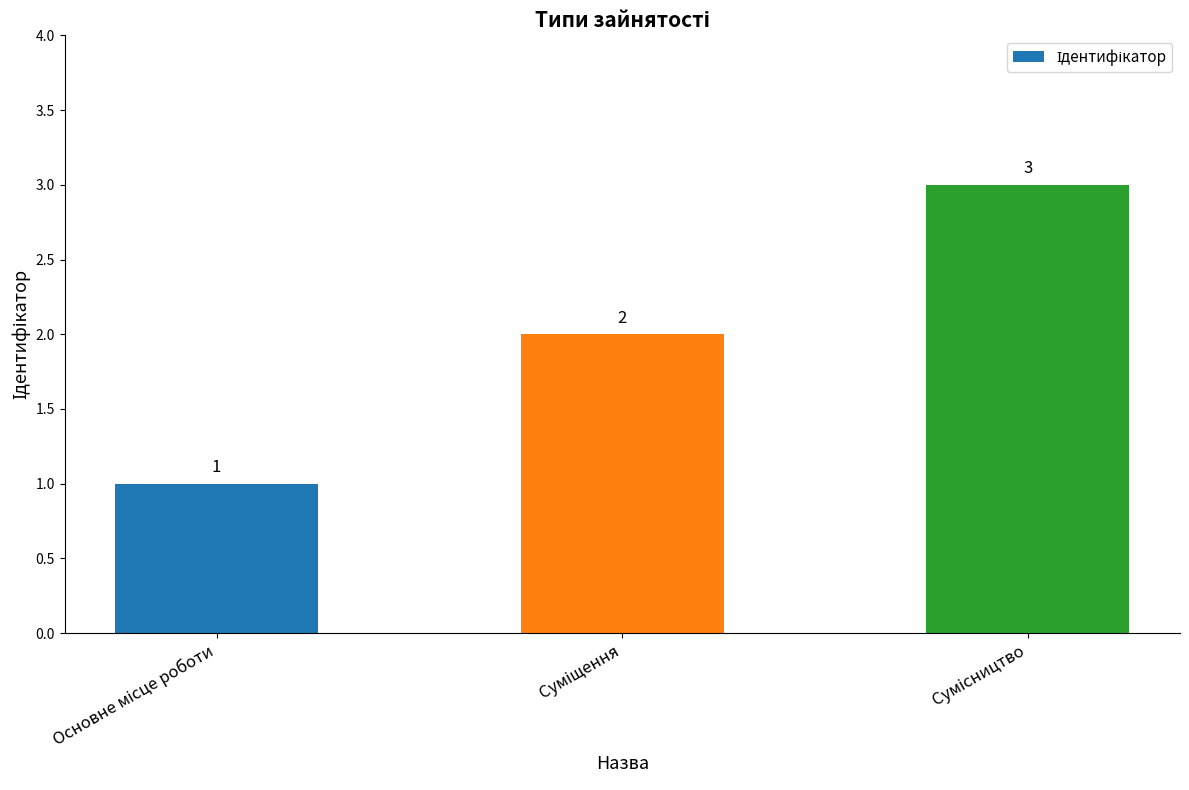

What is the maximum value shown in the chart?

3